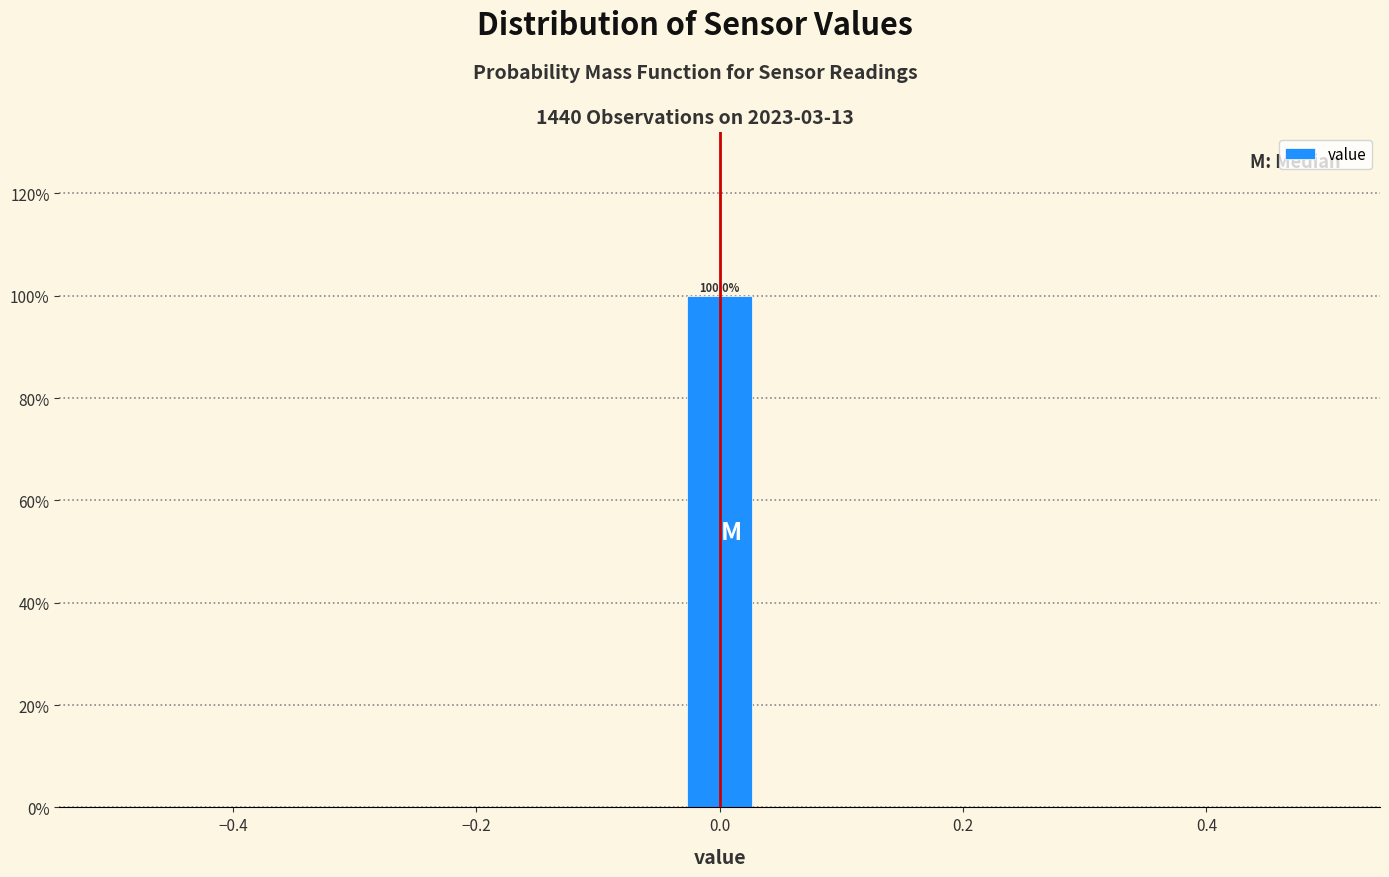

Around what value on the x-axis is the tallest bar? Give the approximate position of its centre, as read against the axis.

0.00